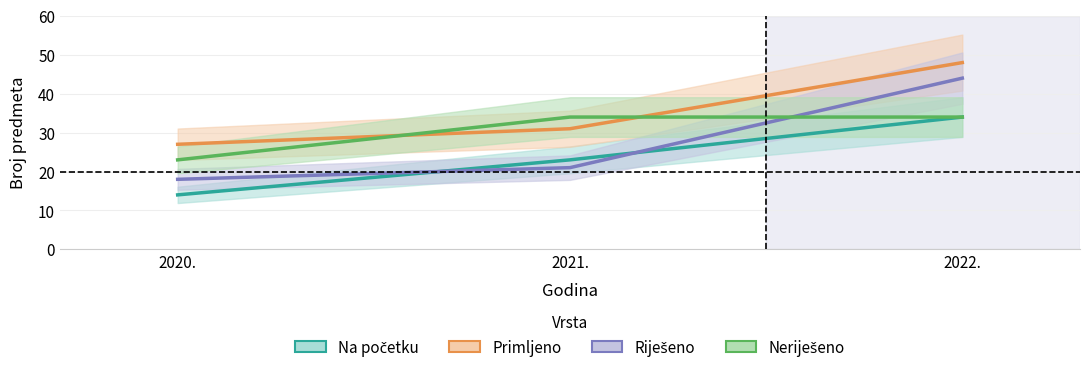

How many series are shown in this chart?

4